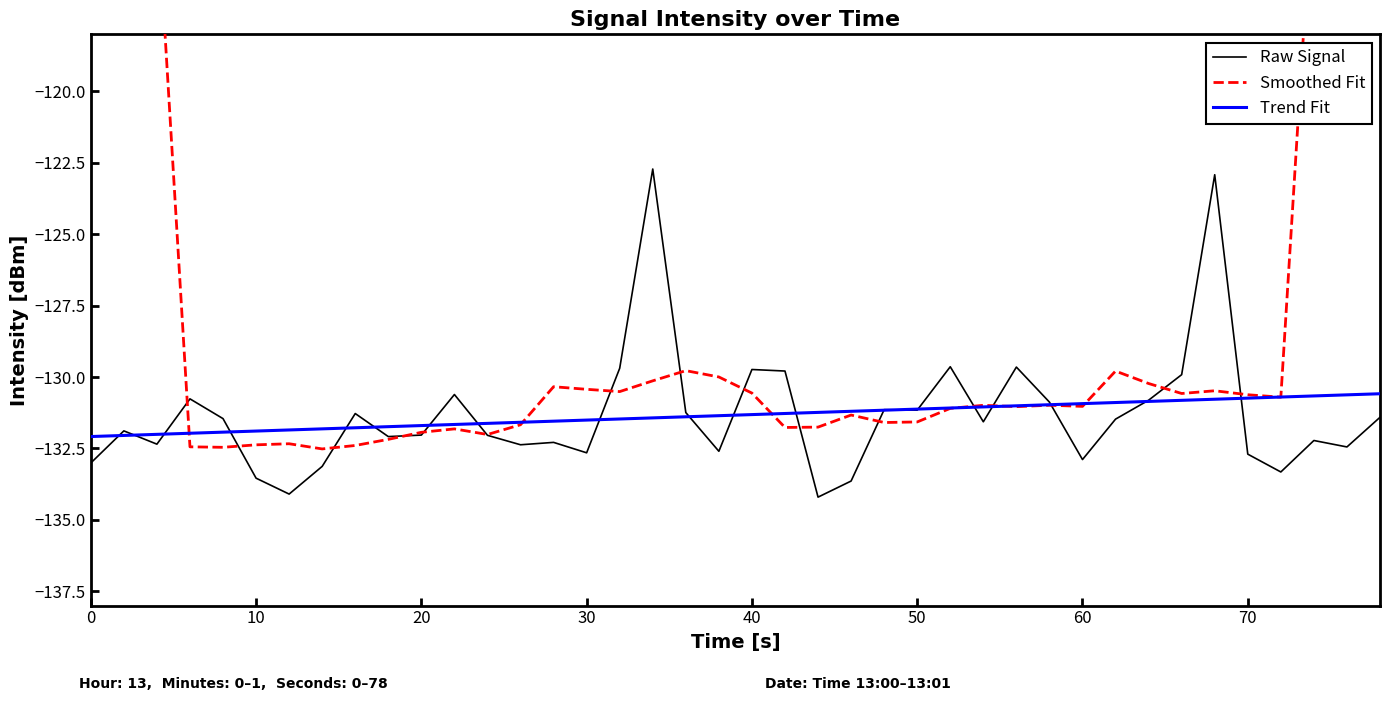

After their last crossing, which series has the higher values: Trend Fit or Raw Signal?

Trend Fit